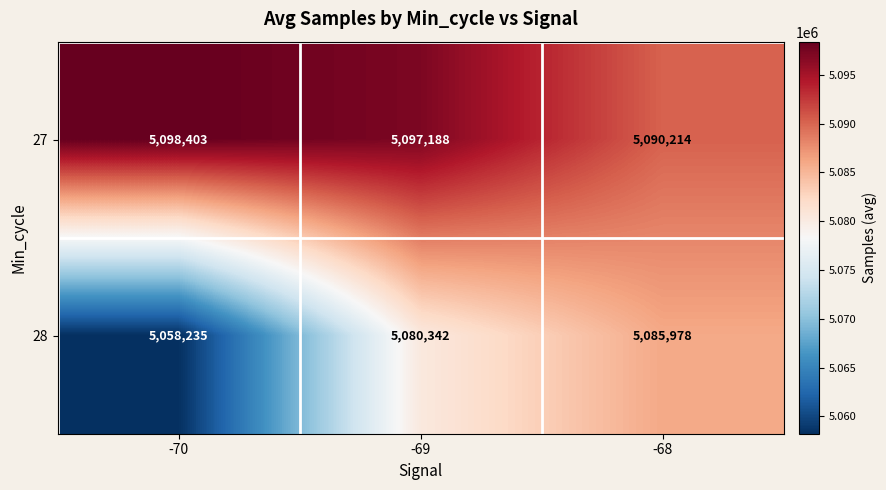

List the series in order of their peak value, lowest first.

28, 27